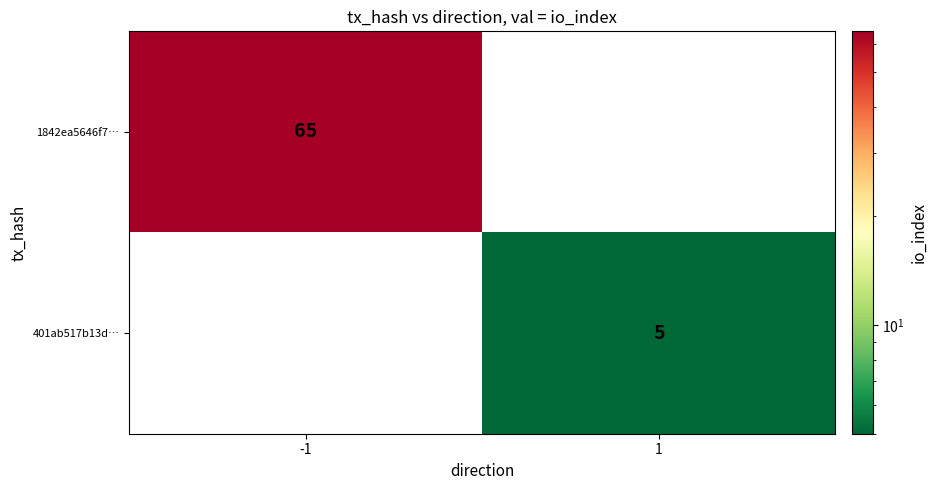

The value of 1842ea5646f7… at -1 is 65. True or false?

True